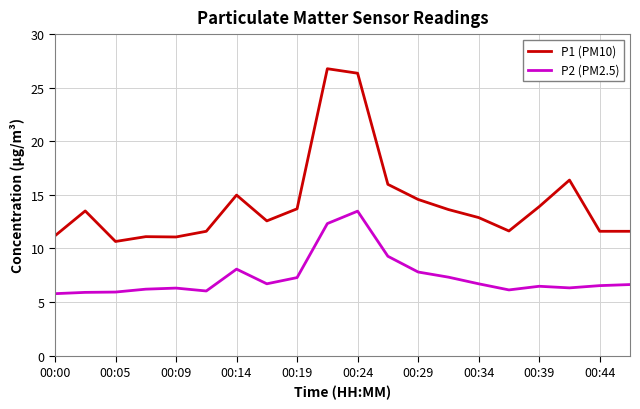

What is the average value of the P2 (PM2.5) series?

7.4